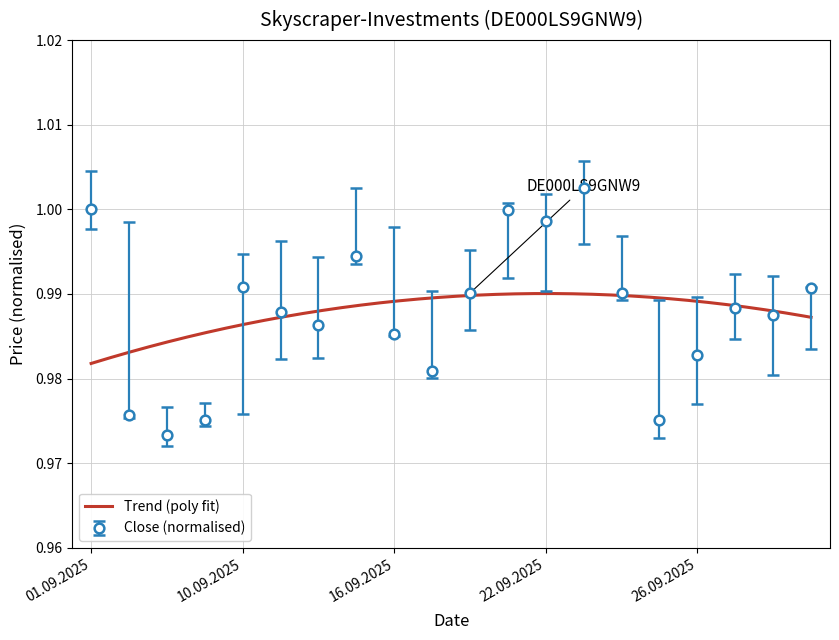

At which category does Close (normalised) reach its first local peak?

10.09.2025